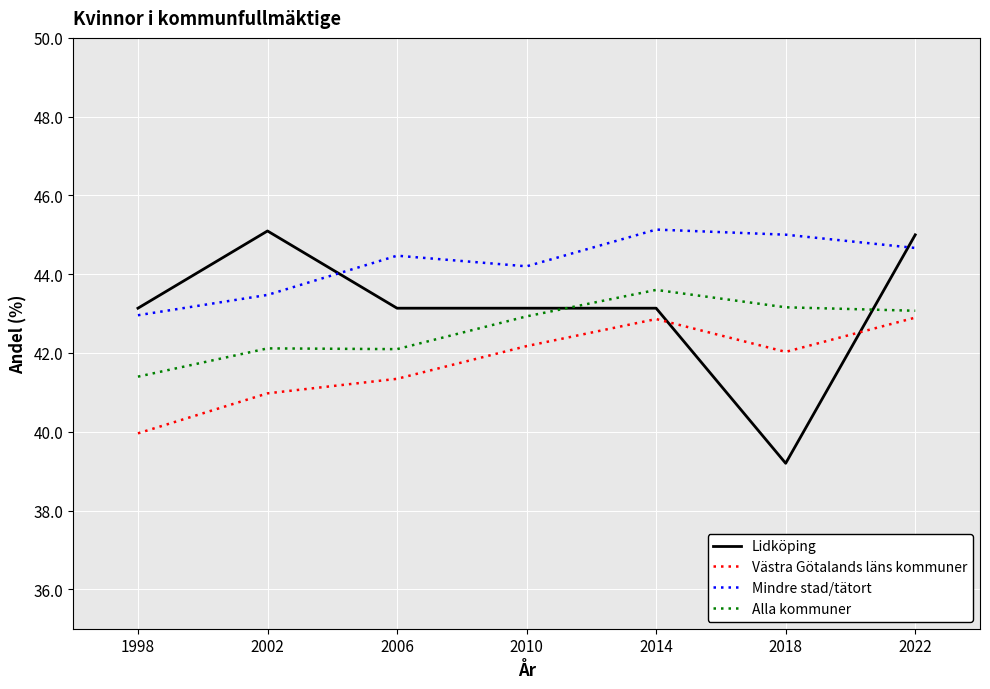

Which series has the largest range (max minus min)?

Lidköping